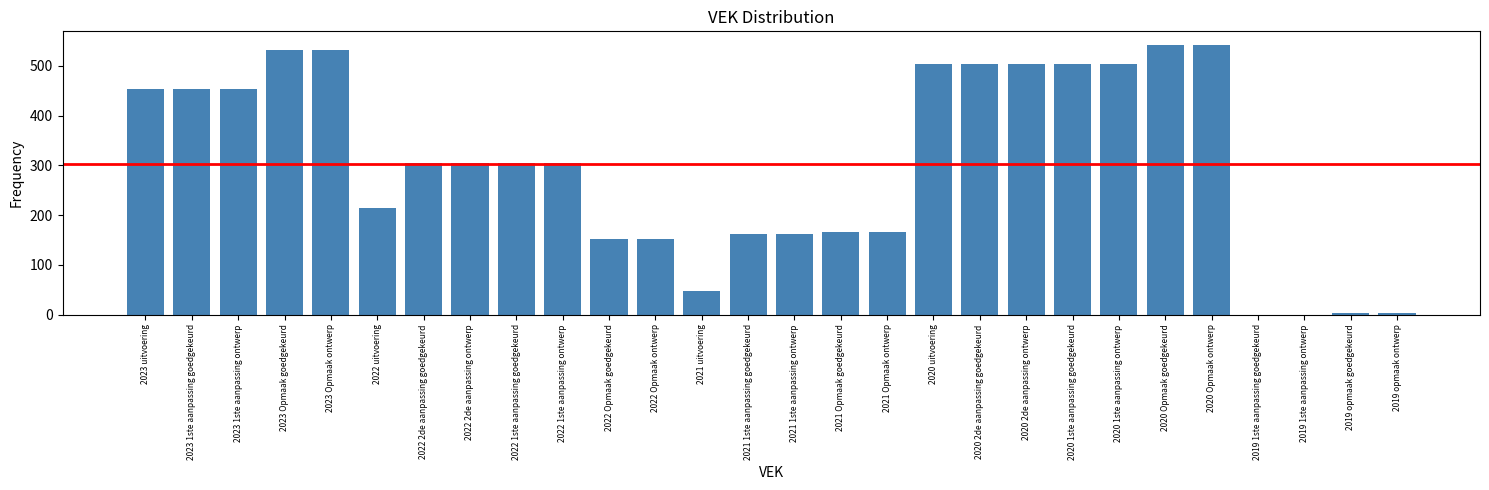

Reading left to right, transcribe all the data shown in this chart.

2023 uitvoering=454	2023 1ste aanpassing goedgekeurd=454	2023 1ste aanpassing ontwerp=454	2023 Opmaak goedgekeurd=531	2023 Opmaak ontwerp=531	2022 uitvoering=215	2022 2de aanpassing goedgekeurd=305	2022 2de aanpassing ontwerp=305	2022 1ste aanpassing goedgekeurd=305	2022 1ste aanpassing ontwerp=305	2022 Opmaak goedgekeurd=152	2022 Opmaak ontwerp=152	2021 uitvoering=47	2021 1ste aanpassing goedgekeurd=162	2021 1ste aanpassing ontwerp=162	2021 Opmaak goedgekeurd=166	2021 Opmaak ontwerp=166	2020 uitvoering=504	2020 2de aanpassing goedgekeurd=504	2020 2de aanpassing ontwerp=504	2020 1ste aanpassing goedgekeurd=504	2020 1ste aanpassing ontwerp=504	2020 Opmaak goedgekeurd=542	2020 Opmaak ontwerp=542	2019 1ste aanpassing goedgekeurd=0	2019 1ste aanpassing ontwerp=0	2019 opmaak goedgekeurd=3	2019 opmaak ontwerp=3